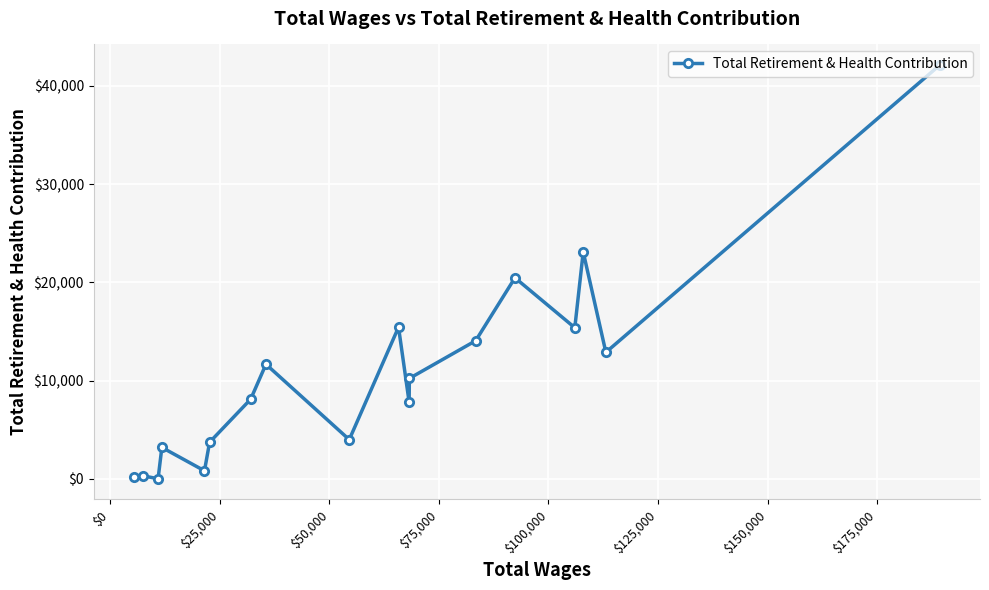

How many points are lower than both their immediate neighbors (excluding endpoints)?

6